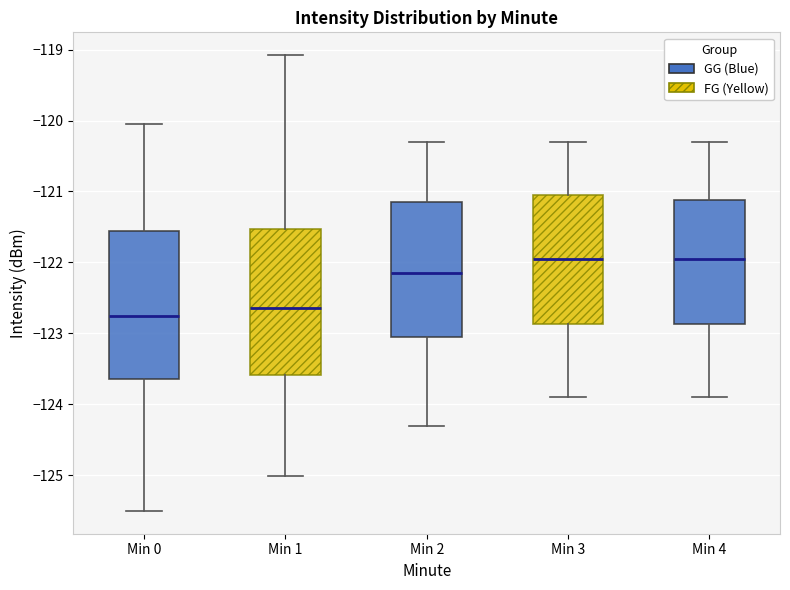

Reading left to right, transcribe this box plot: for each box, give where its median line is, the range the box spans, and where its two whiskers end, as read against the y-axis. The values are not printed on the chart, so give them approximately, as read against the axis.

Min 0: median -122.7, box -123.6 to -121.6, whiskers -125.5 to -120.1
Min 1: median -122.6, box -123.6 to -121.5, whiskers -125.0 to -119.1
Min 2: median -122.1, box -123.0 to -121.1, whiskers -124.3 to -120.3
Min 3: median -121.9, box -122.9 to -121.0, whiskers -123.9 to -120.3
Min 4: median -121.9, box -122.9 to -121.1, whiskers -123.9 to -120.3